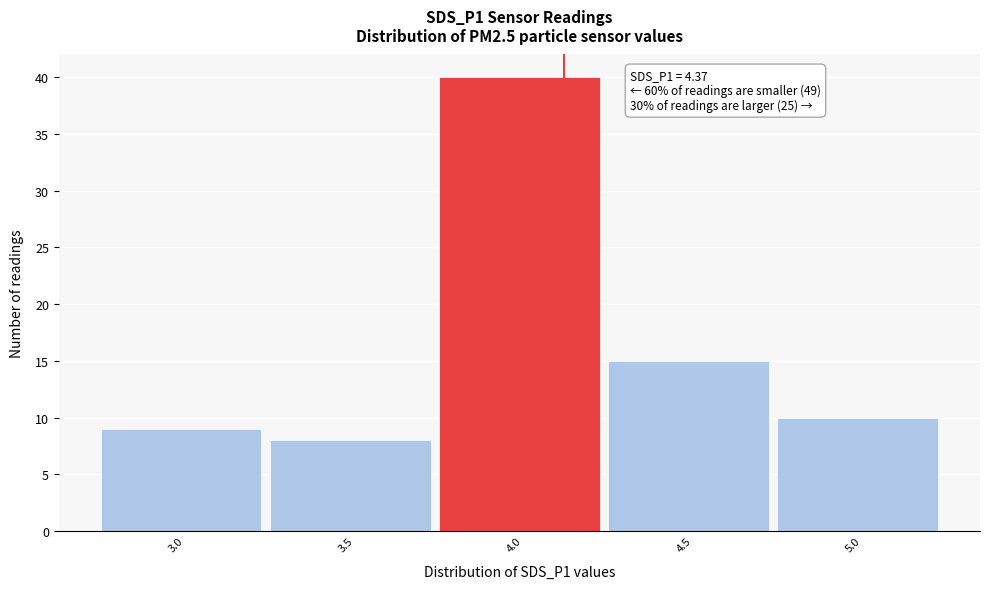

Reading right to left, extract all data points from this chart.

5.0=10	4.5=15	4.0=40	3.5=8	3.0=9